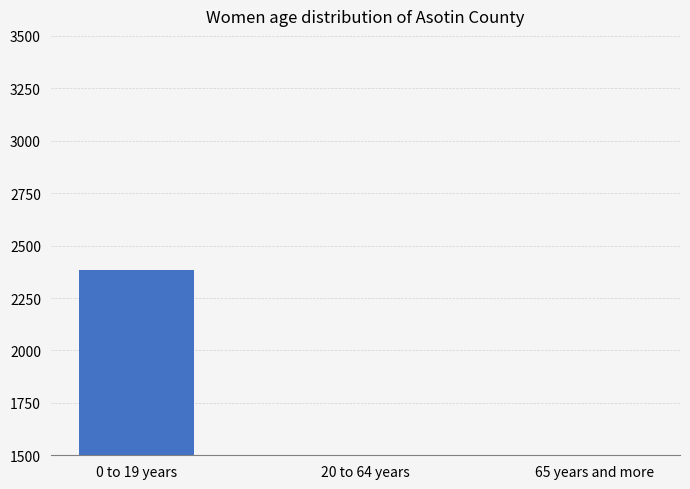

Count the number of categories in the chart.

3